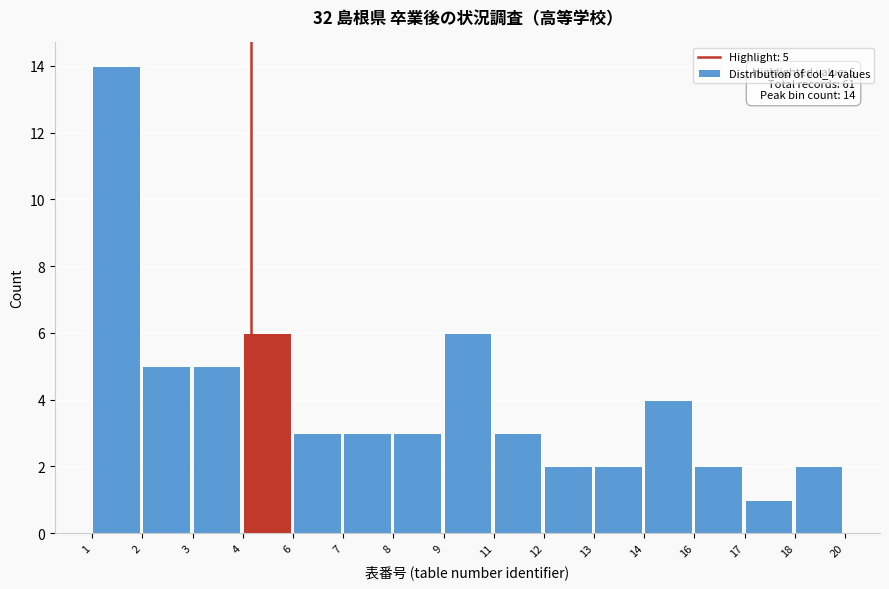

Reading left to right, extract all data points from this chart.

14	5	5	6	3	3	3	6	3	2	2	4	2	1	2